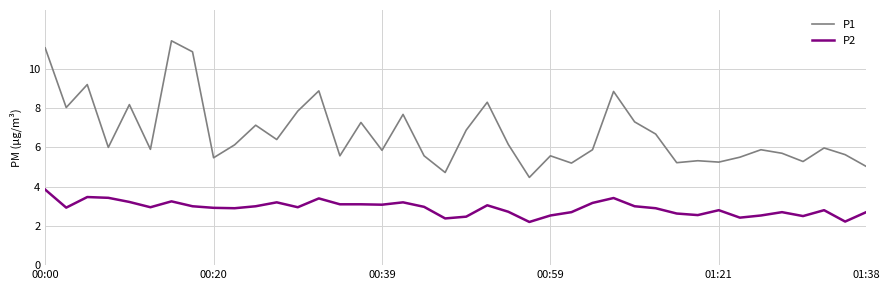

Which series has the largest total across all categories?

P1